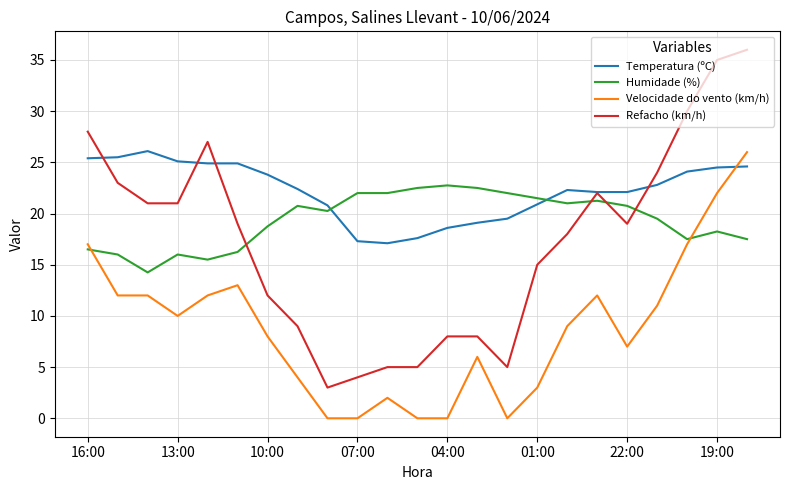

What is the highest value of the Velocidade do vento (km/h) series?

26.0